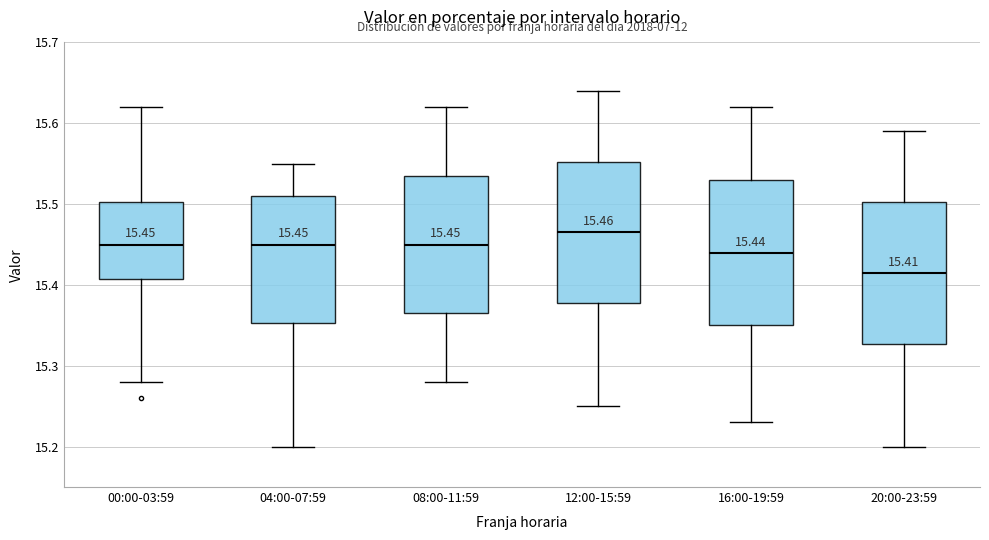

Which box has the lowest median line?

20:00-23:59